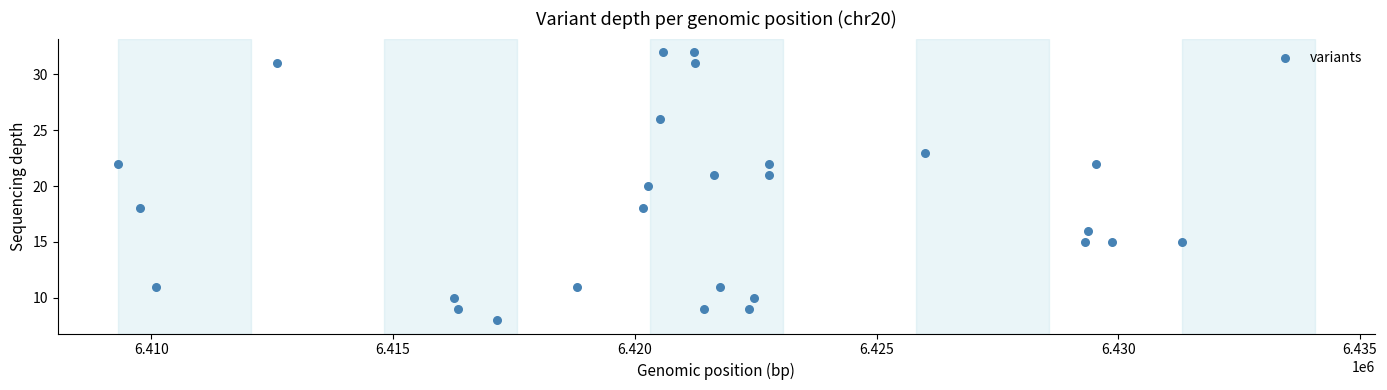

What is the range of X values (max minus min)?

22016